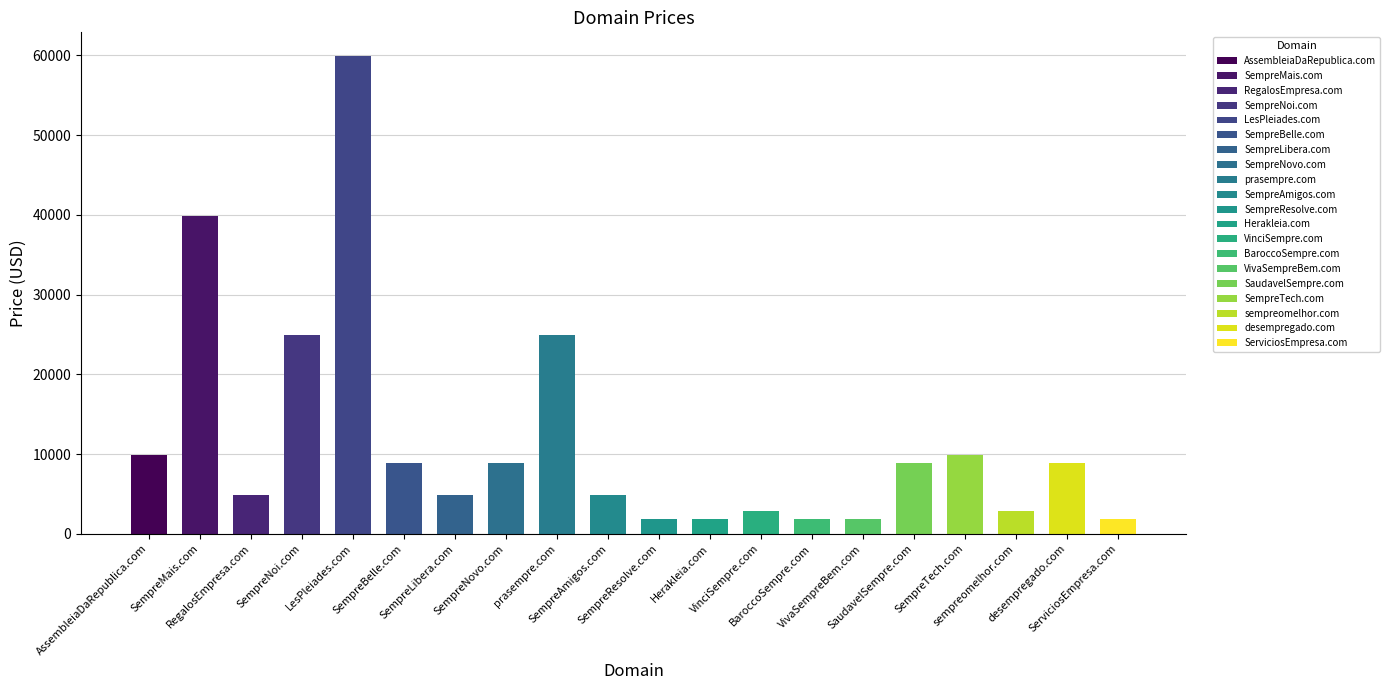

What position from the right is SempreTech.com?

4